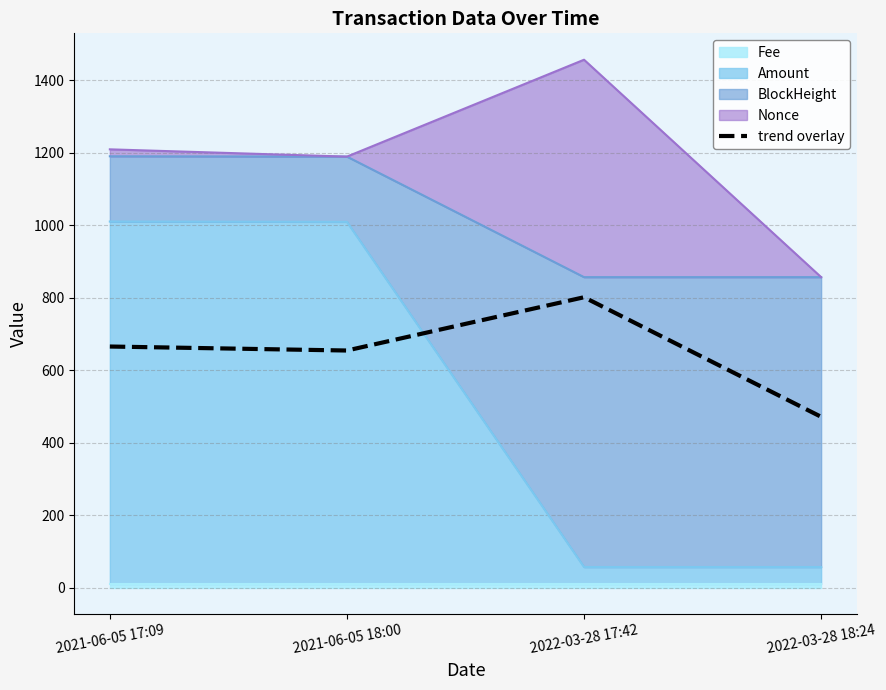

Where is the data nearest to the value 636?

2021-06-05 18:00